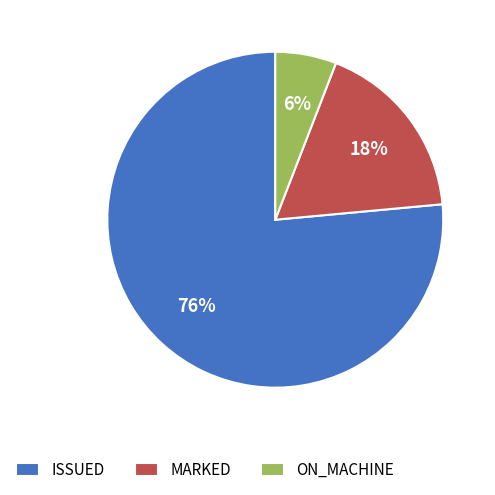

Approximately how many times larger is the value at MARKED compared to ISSUED?

0.2